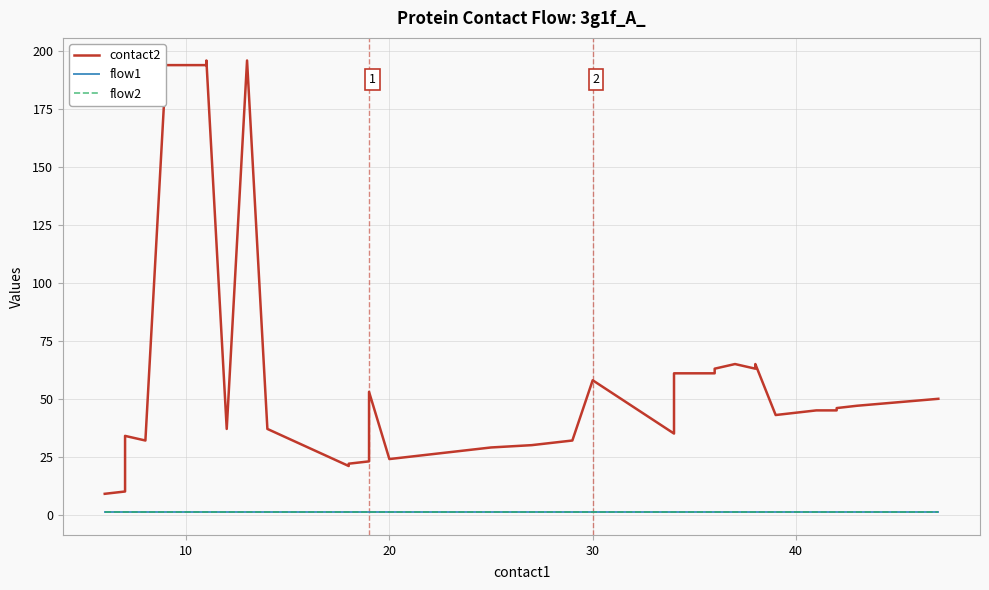

What is the minimum value for flow2?

1